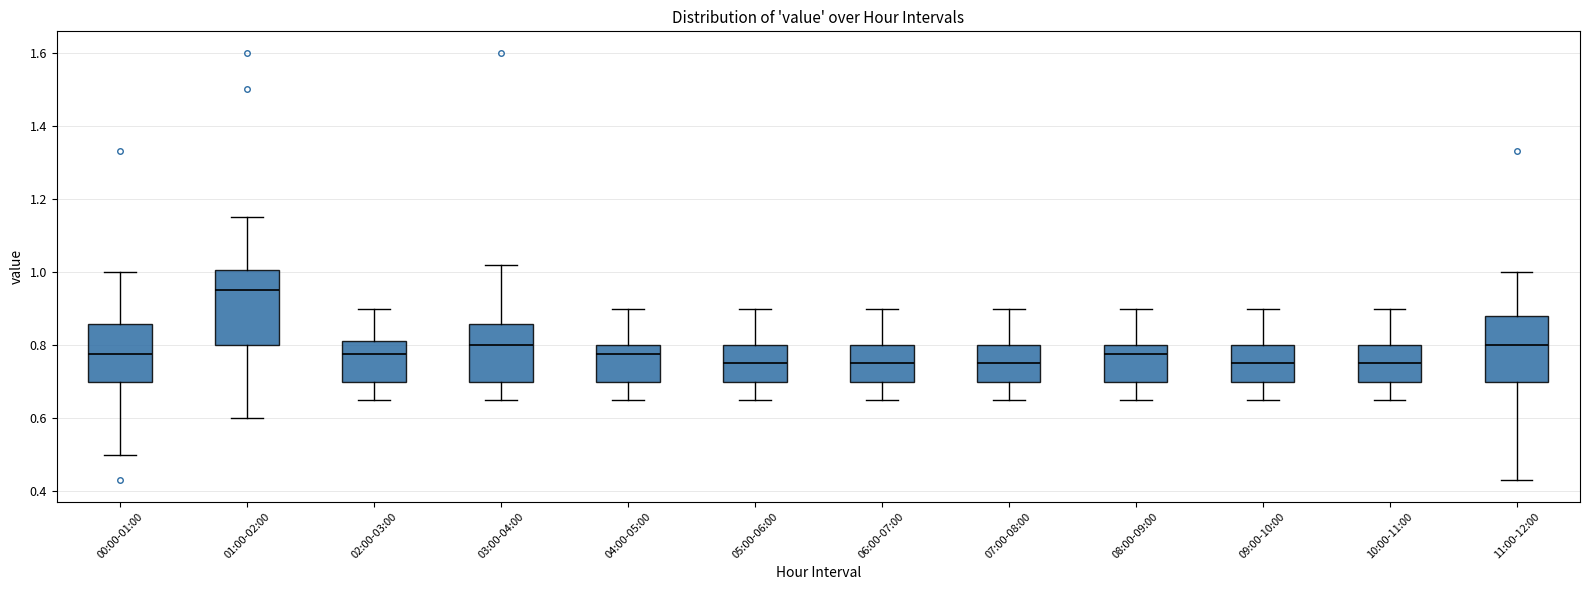

Which box has the highest median line?

01:00-02:00